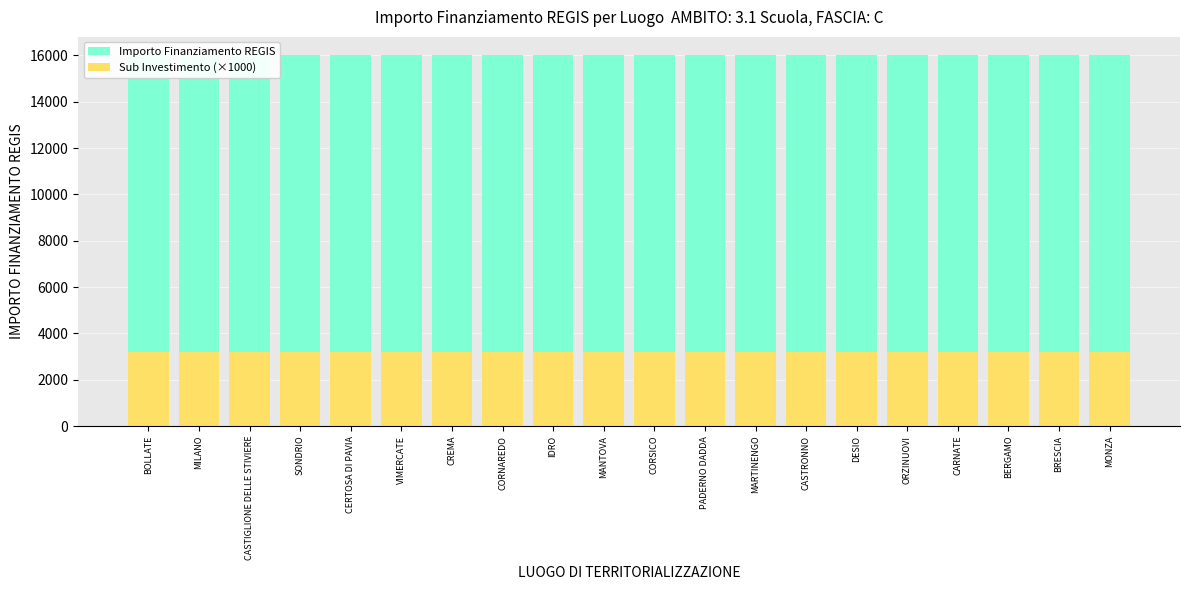

What is the total value across all series at CREMA?

19200